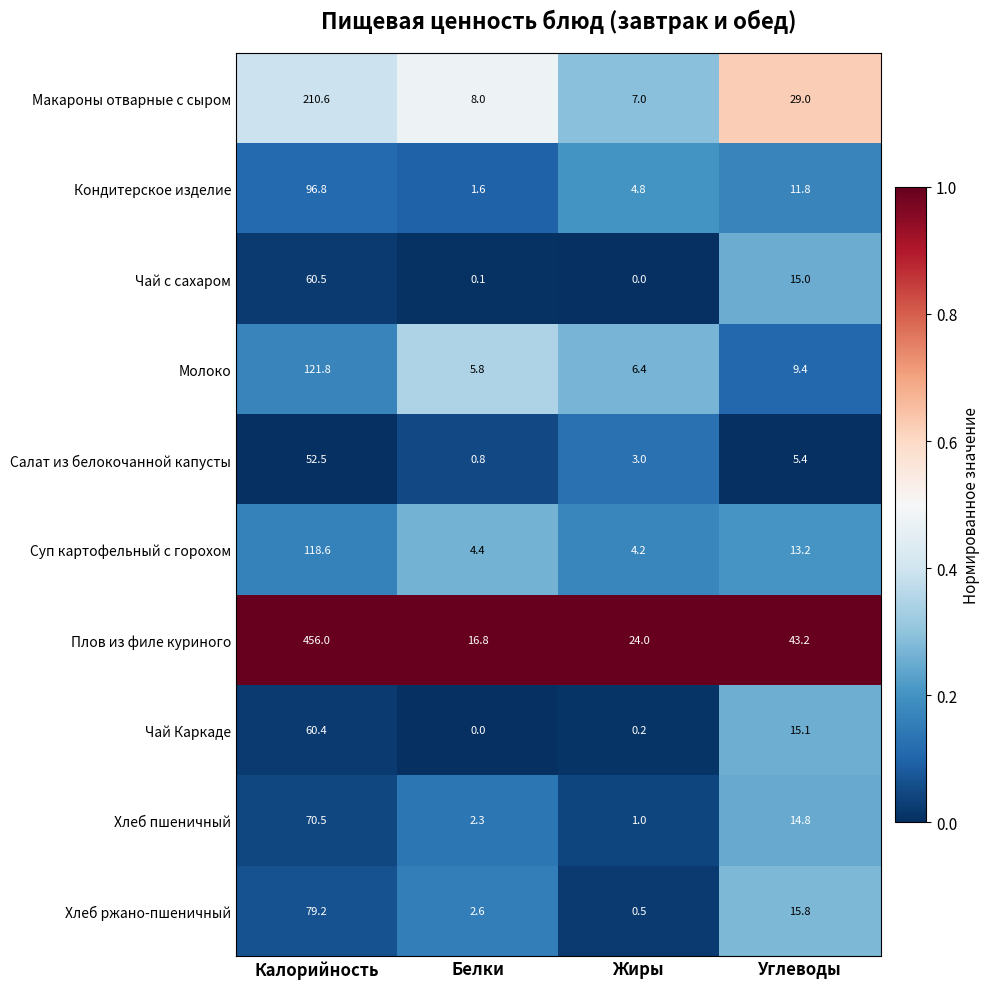

What is the difference between the highest and lowest values at Белки?

16.8